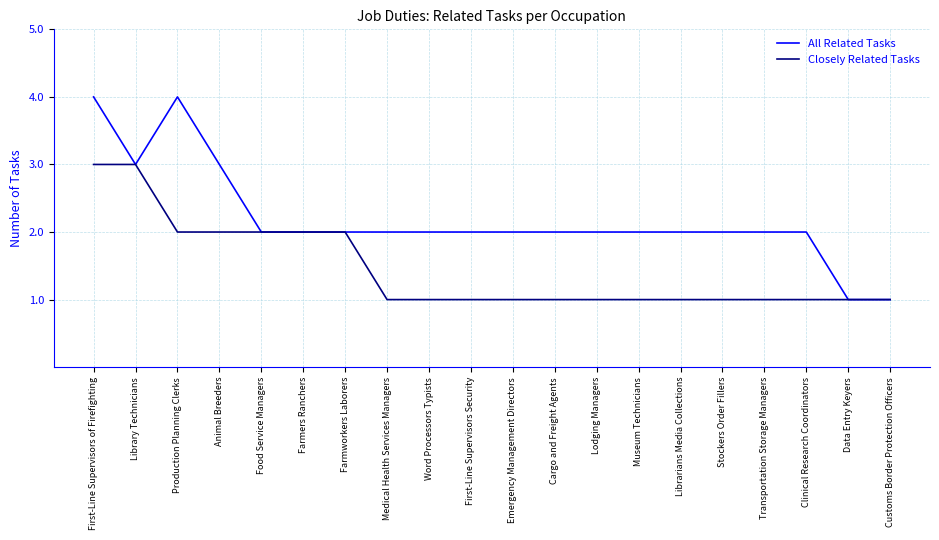

What is the highest value of the Closely Related Tasks series?

3